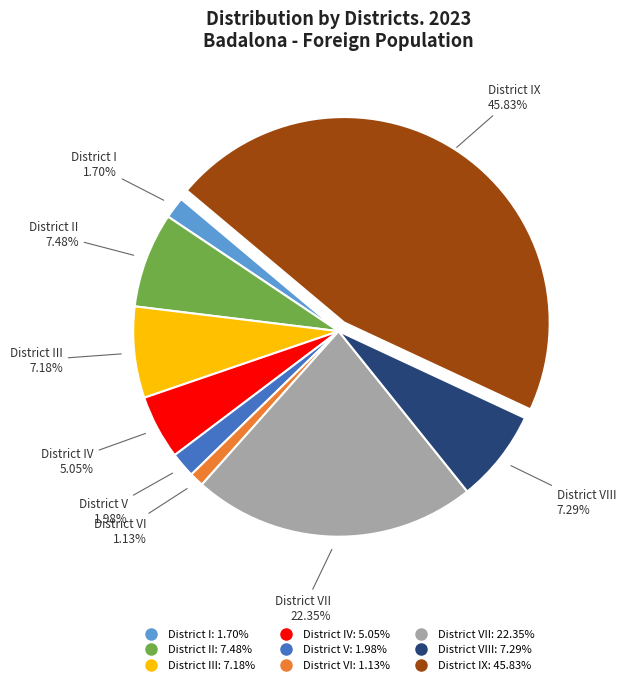

Is there any slice that represents more than half of the pie?

No